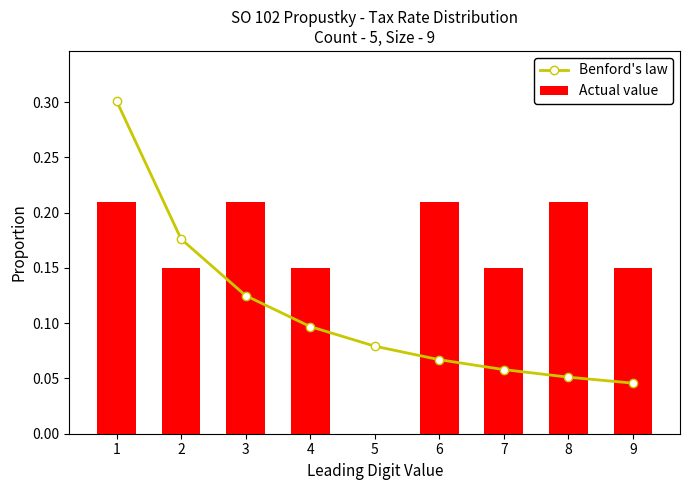

What is the maximum value shown in the chart?

0.3